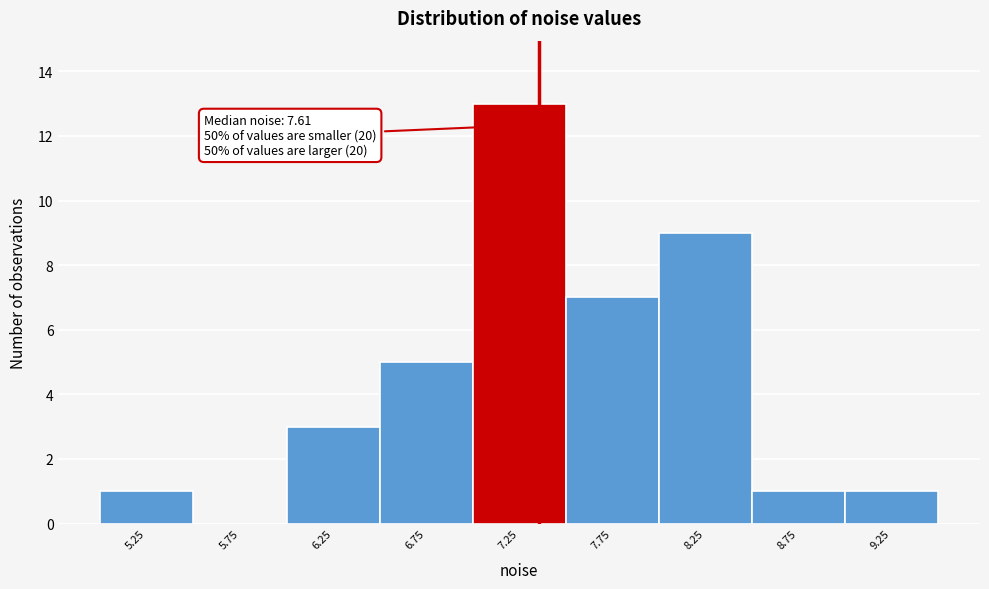

Reading left to right, what are all the values shown in this chart?

5.25=1	5.75=0	6.25=3	6.75=5	7.25=13	7.75=7	8.25=9	8.75=1	9.25=1